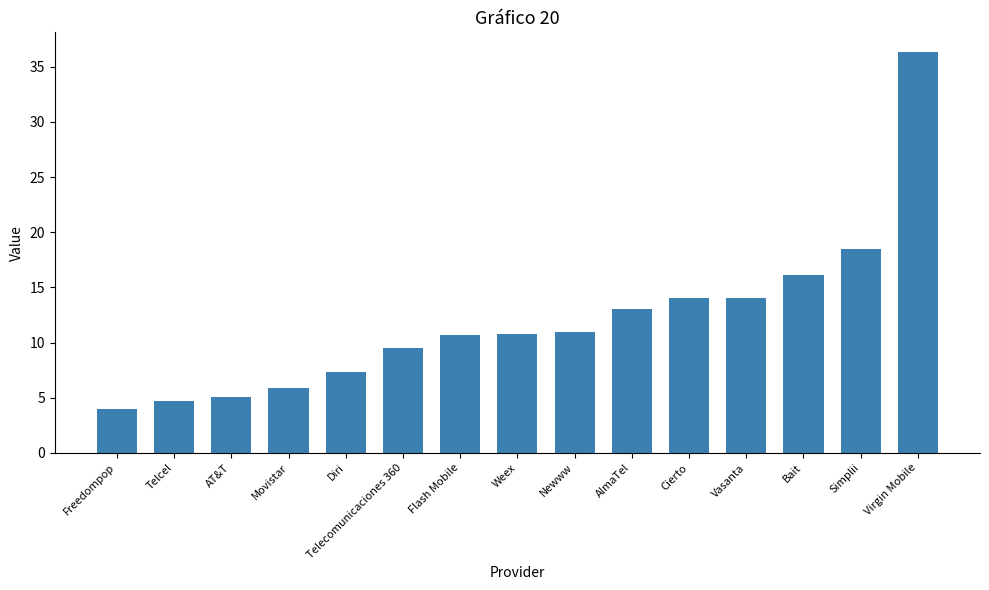

What is the minimum value shown in the chart?

4.0